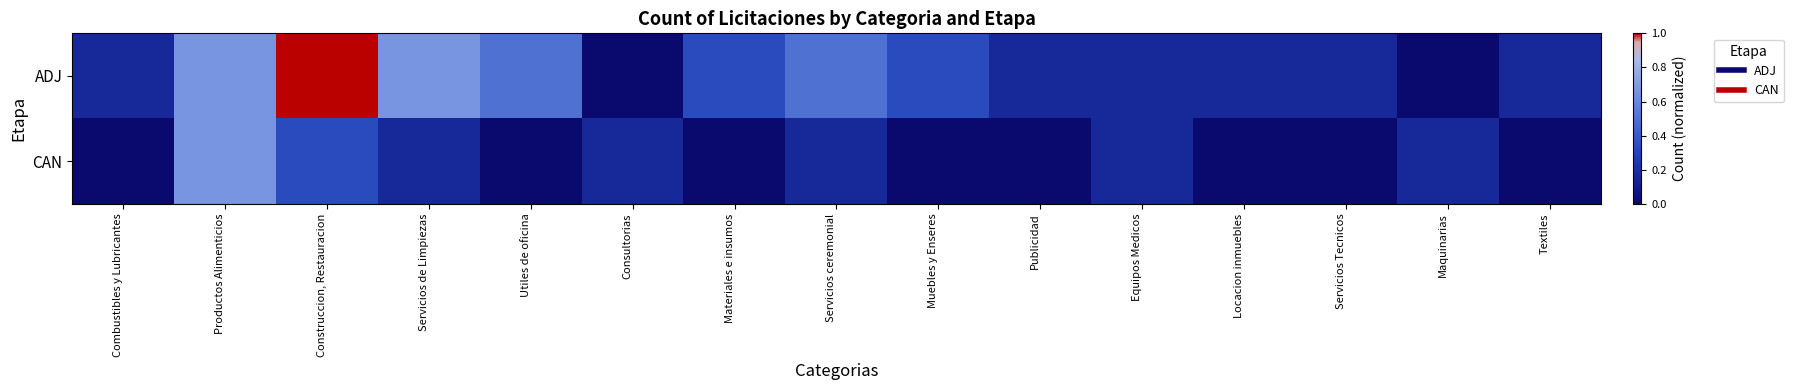

Reading right to left, transcribe all the data shown in this chart.

ADJ: Textiles=0.2	Maquinarias=0.0	Servicios Tecnicos=0.2	Locacion inmuebles=0.2	Equipos Medicos=0.2	Publicidad=0.2	Muebles y Enseres=0.3	Servicios ceremonial=0.5	Materiales e insumos=0.3	Consultorias=0.0	Utiles de oficina=0.5	Servicios de Limpiezas=0.7	Construccion, Restauracion=1.0	Productos Alimenticios=0.7	Combustibles y Lubricantes=0.2
CAN: Textiles=0.0	Maquinarias=0.2	Servicios Tecnicos=0.0	Locacion inmuebles=0.0	Equipos Medicos=0.2	Publicidad=0.0	Muebles y Enseres=0.0	Servicios ceremonial=0.2	Materiales e insumos=0.0	Consultorias=0.2	Utiles de oficina=0.0	Servicios de Limpiezas=0.2	Construccion, Restauracion=0.3	Productos Alimenticios=0.7	Combustibles y Lubricantes=0.0